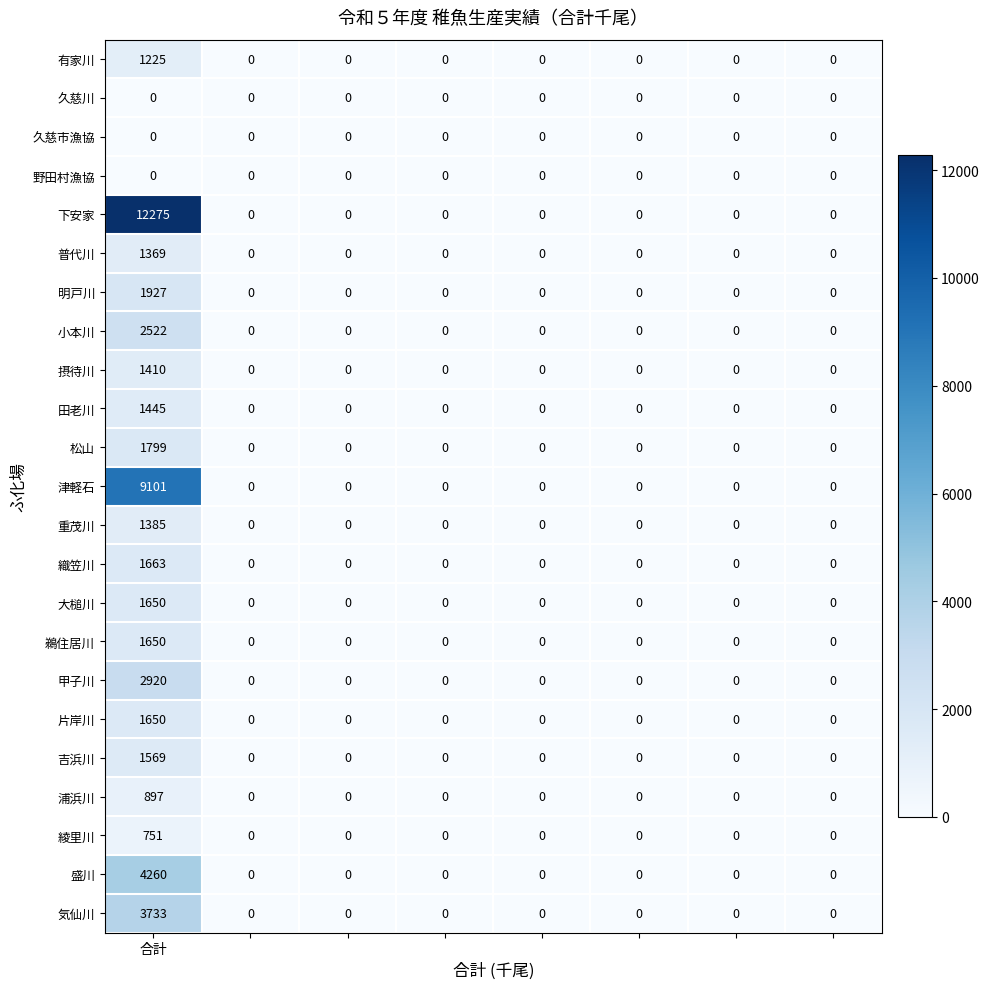

What is the sum of all 津軽石 values?

9101